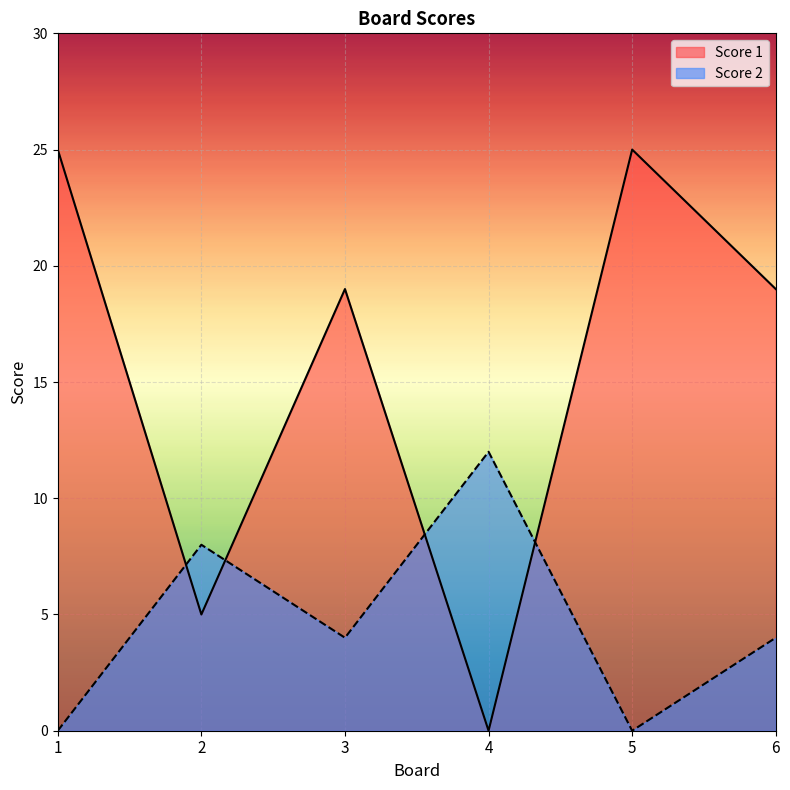

At which label does Score 1 reach its peak?

1